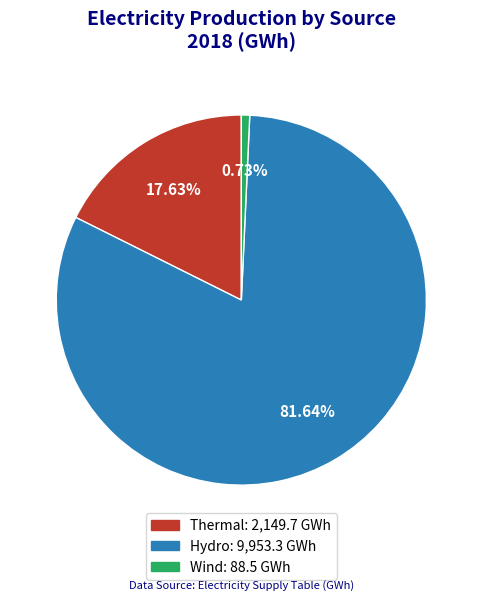

Is there any slice that represents more than half of the pie?

Yes